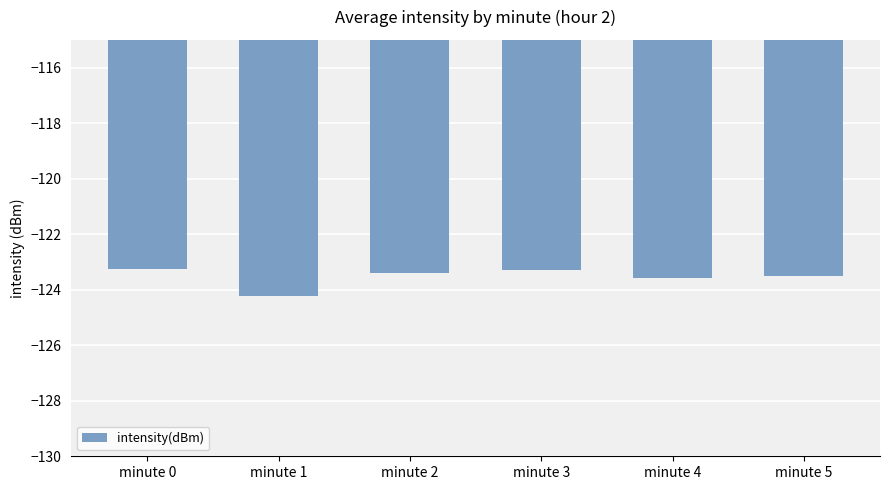

Are the bars horizontal?

No